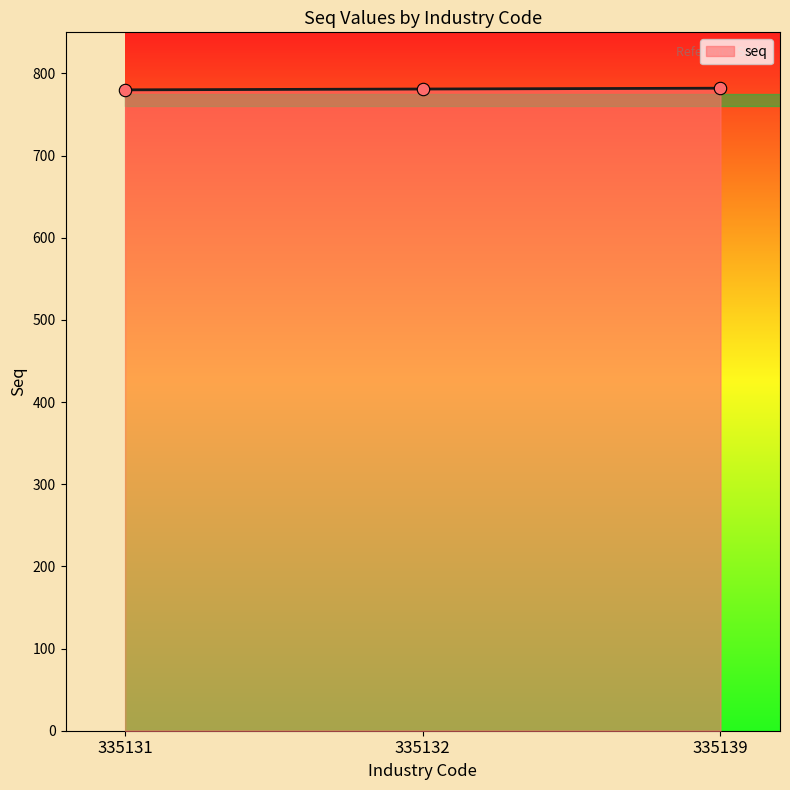

What is the change in value from 335131 to 335139?

+2